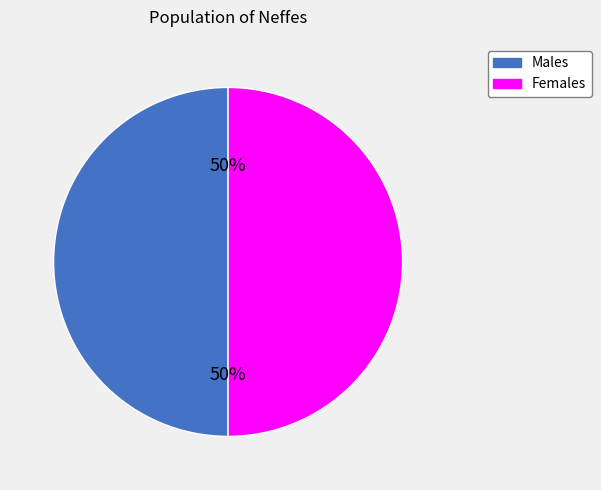

To the nearest percent, what is the average slice percentage?

50%